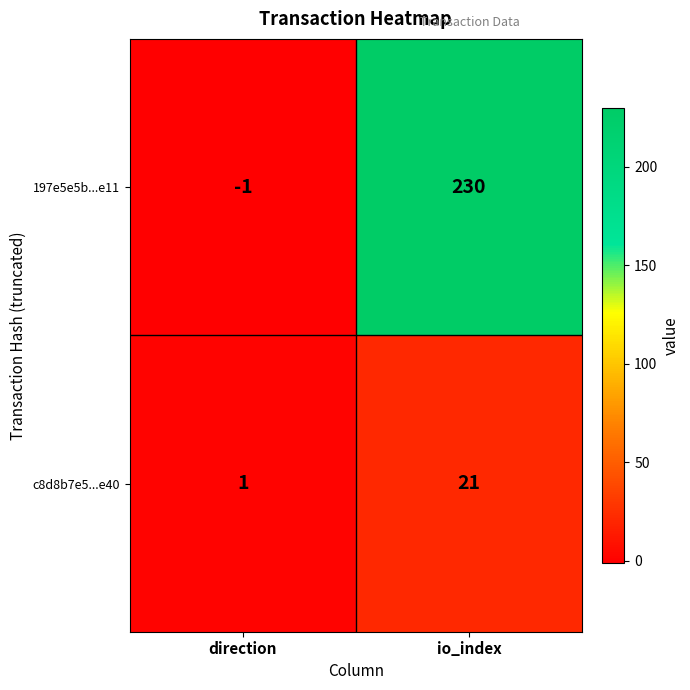

Which series has the largest range (max minus min)?

197e5e5b...e11